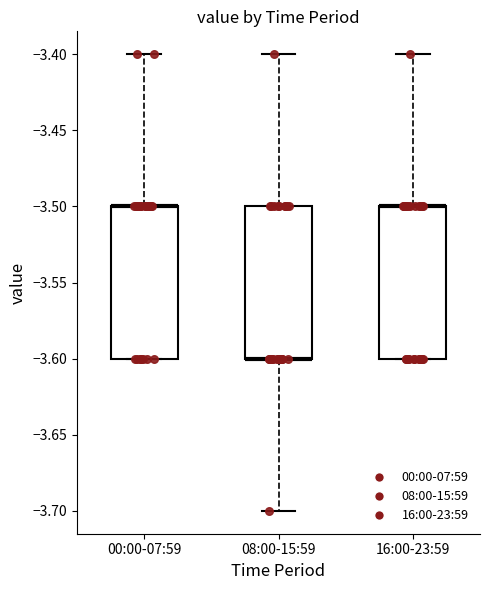

Where does the upper whisker of the box for 08:00-15:59 end on the y-axis? The values are not printed on the chart, so give them approximately, as read against the axis.

-3.4